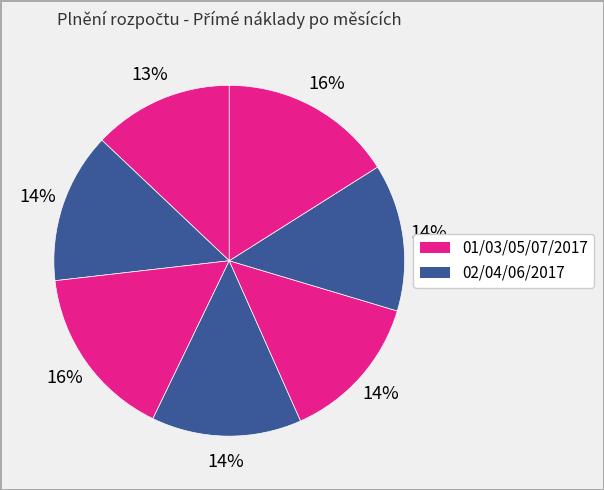

How many segments does this pie chart have?

7